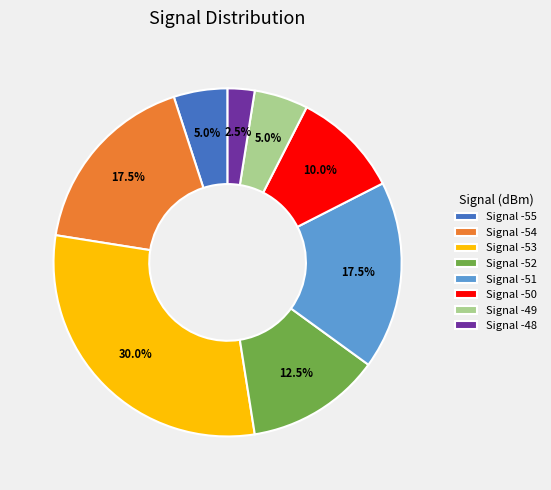

Is there a majority slice in this chart?

No